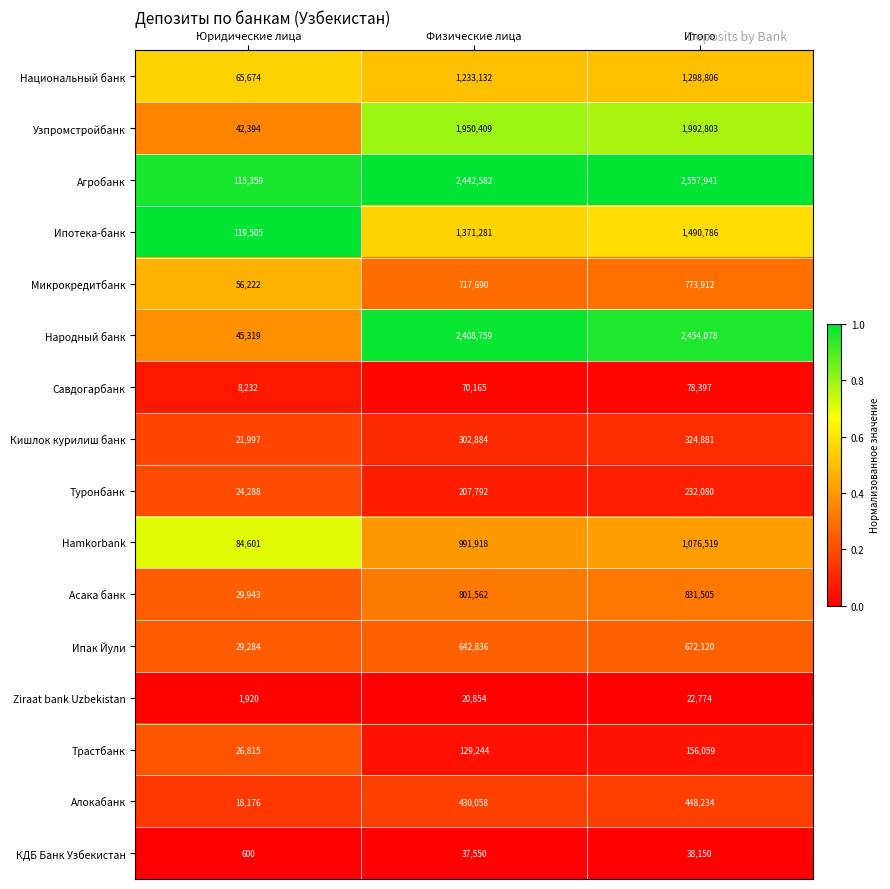

The Трастбанк series shows 266065 at Итого. True or false?

False